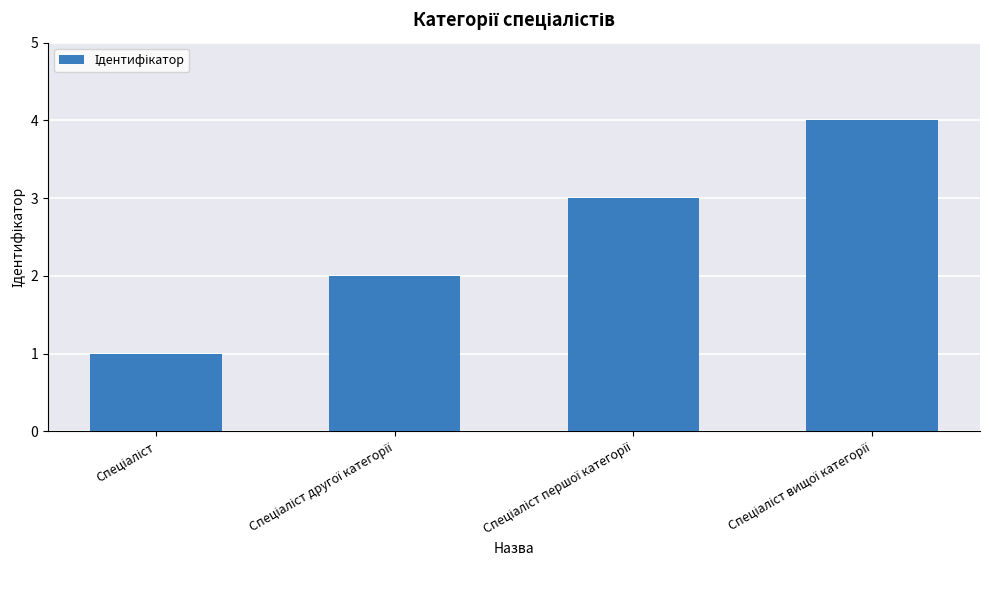

What is the difference between the maximum and minimum values?

3